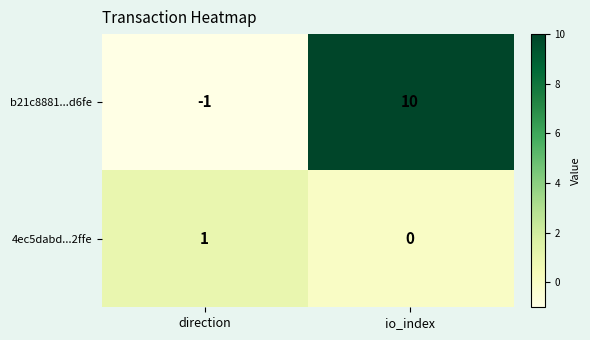

What is the difference between the b21c8881...d6fe values at io_index and direction?

11